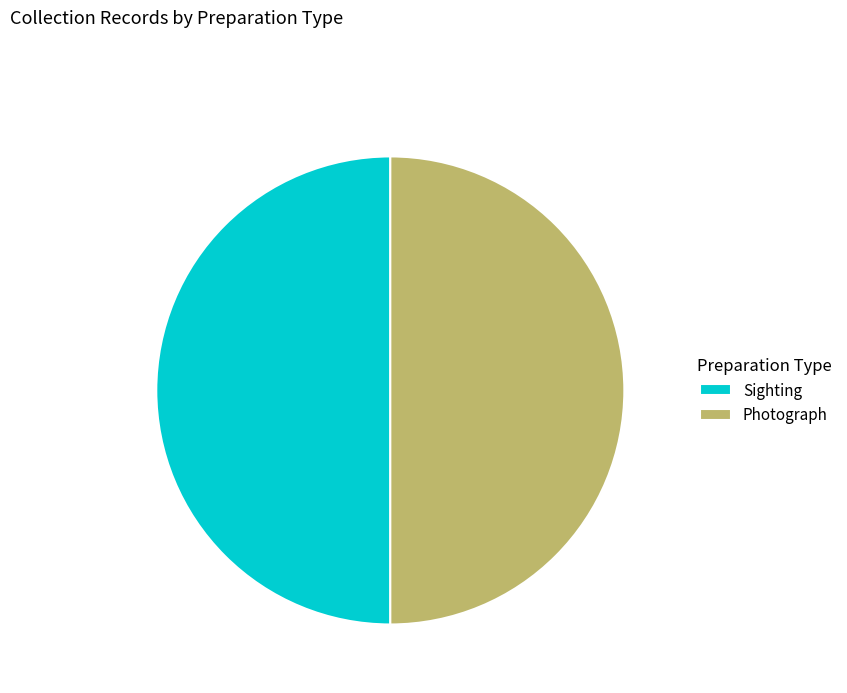

Approximately how many times larger is the value at Photograph compared to Sighting?

1.0